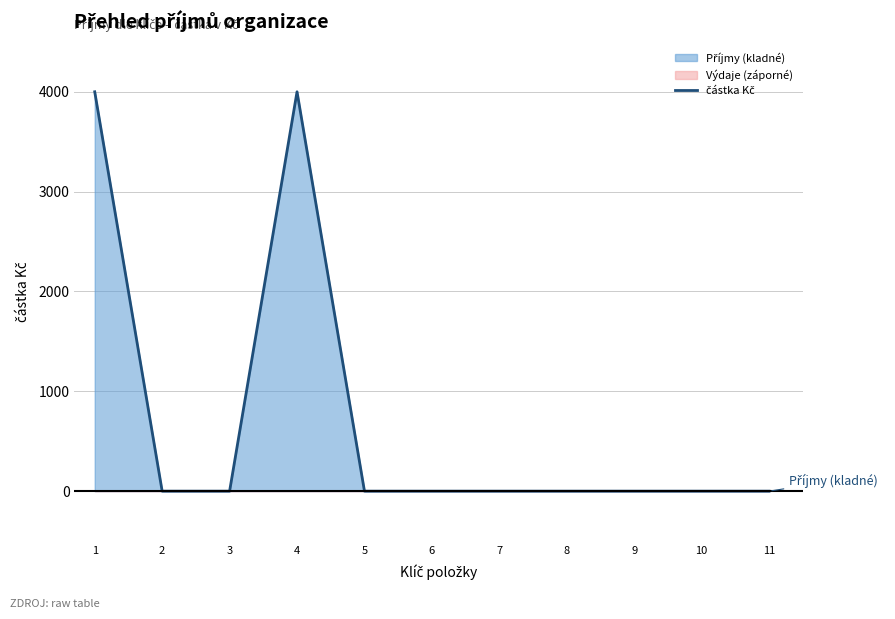

The chart shows a value of -1768 at 7. True or false?

False